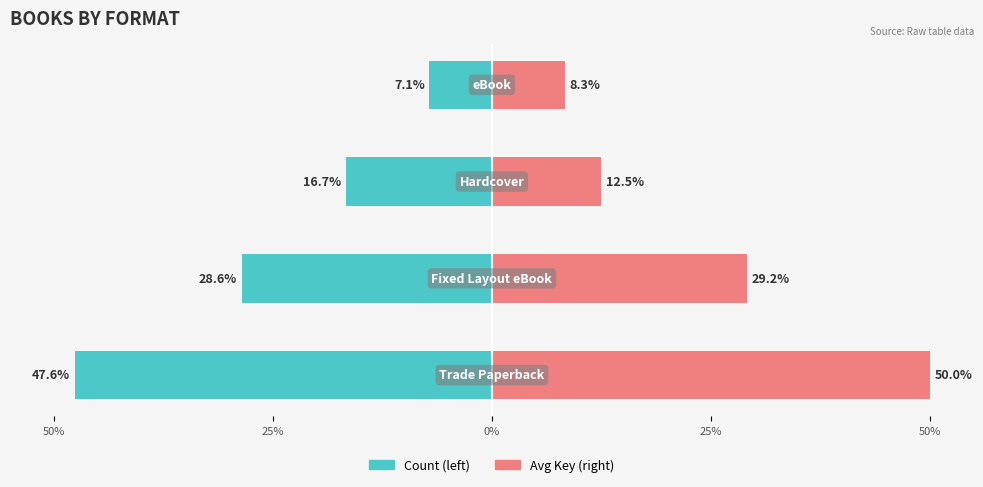

Between 50% and 25%, which series saw the biggest shift?

Avg Key (normalized)